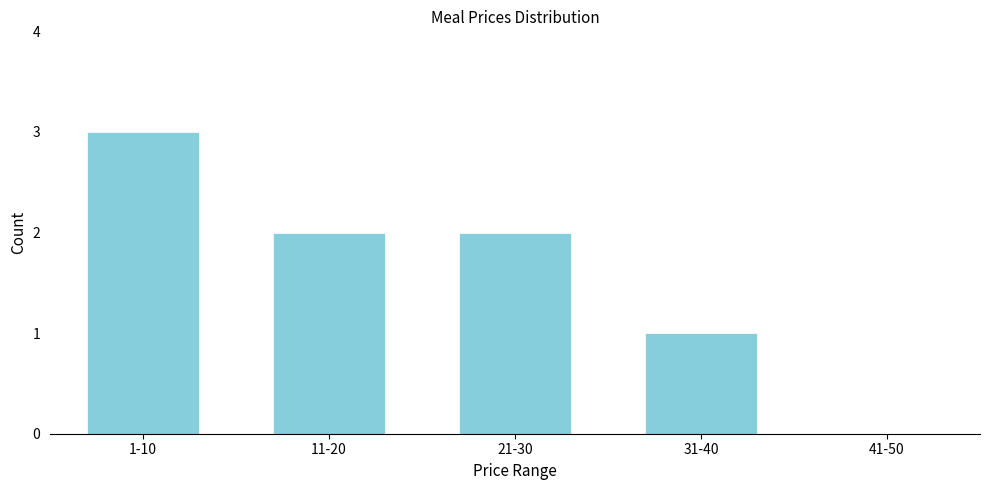

Reading left to right, what are all the values shown in this chart?

1-10=3	11-20=2	21-30=2	31-40=1	41-50=0